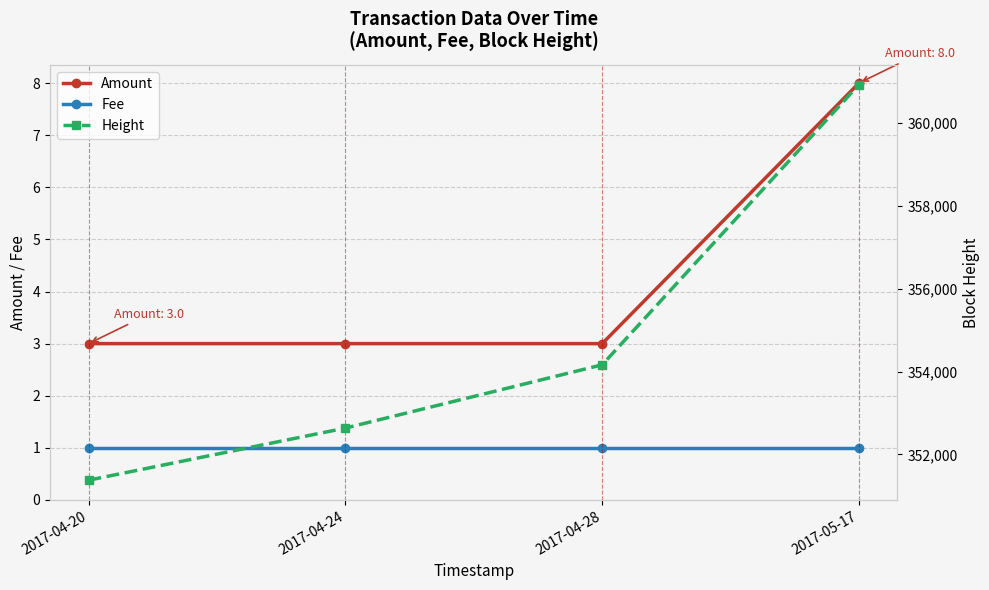

Does the chart have visible grid lines?

Yes